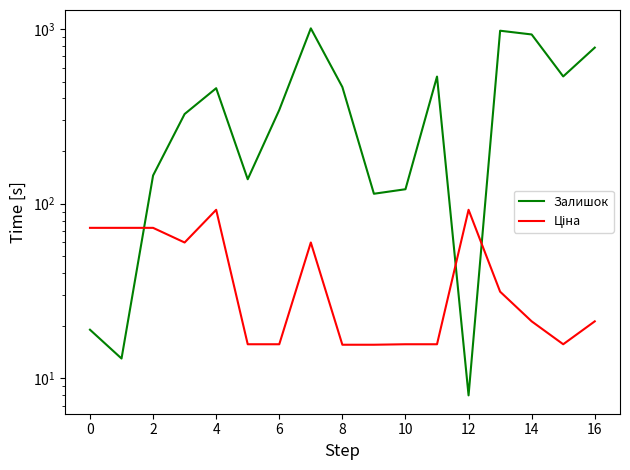

Reading left to right, transcribe all the data shown in this chart.

Залишок: 19.0	13.0	145.0	326.0	458.0	138.0	344.0	1008.0	465.0	114.0	121.0	534.0	8.0	977.0	930.0	535.0	782.0
Ціна: 72.7	72.7	72.7	60.0	92.3	15.7	15.7	60.0	15.6	15.6	15.7	15.7	92.3	31.4	21.2	15.7	21.2